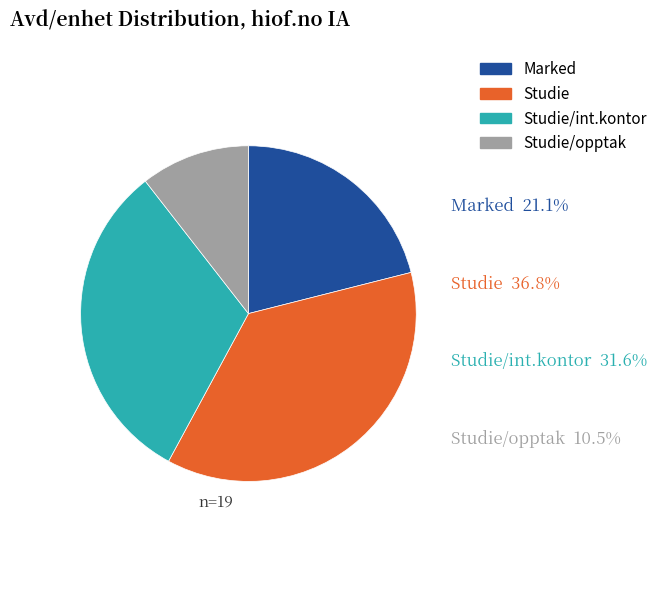

Is there any slice that represents more than half of the pie?

No